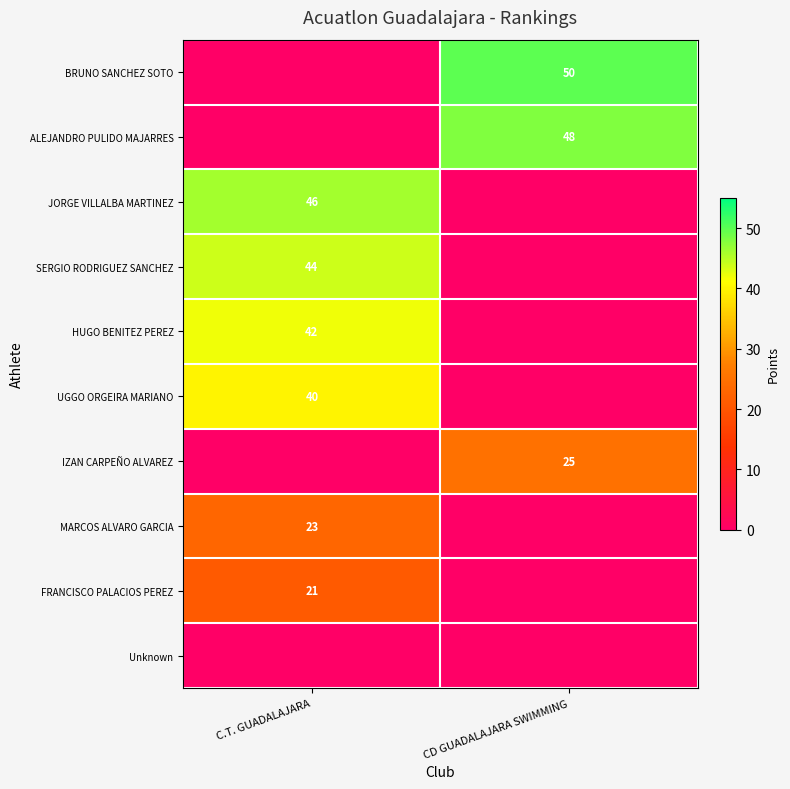

At how many categories does at least one series exceed 37?

2